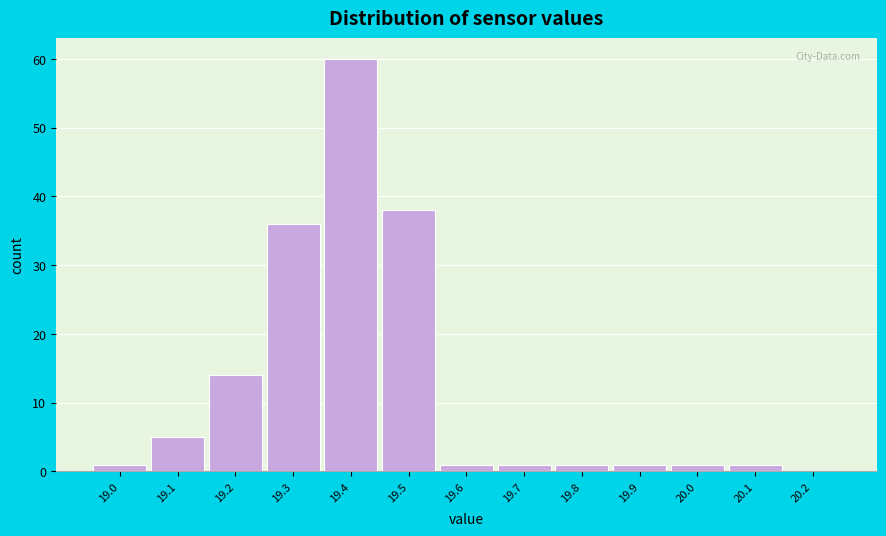

Reading left to right, extract all data points from this chart.

19.0=1	19.1=5	19.2=14	19.3=36	19.4=60	19.5=38	19.6=1	19.7=1	19.8=1	19.9=1	20.0=1	20.1=1	20.2=0